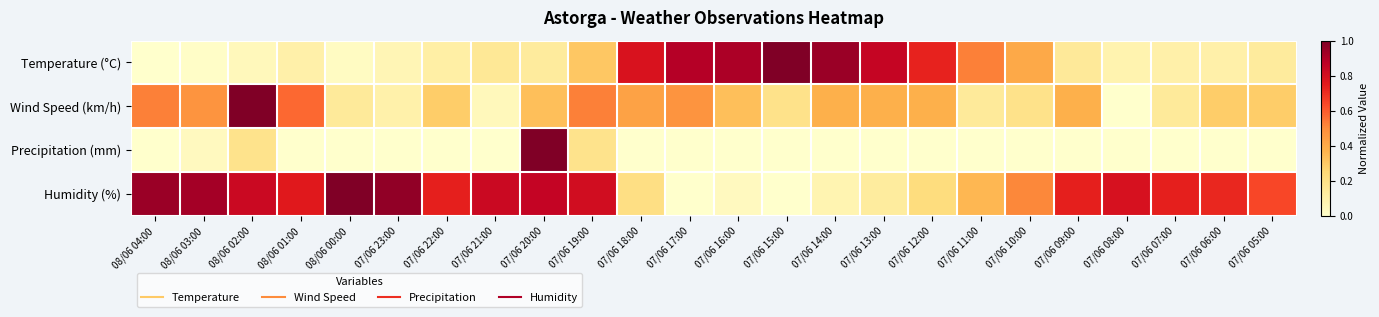

Which series has the largest total across all categories?

Humidity (%)